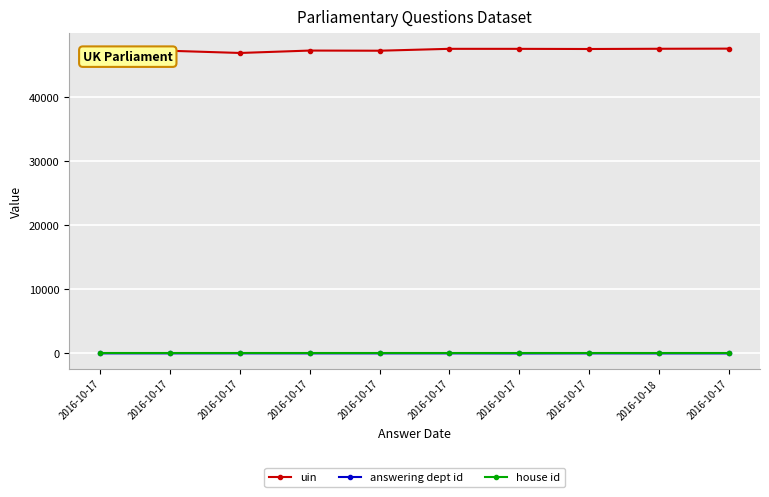

At 2016-10-17, list the series in order from smallest to largest.

house id, answering dept id, uin